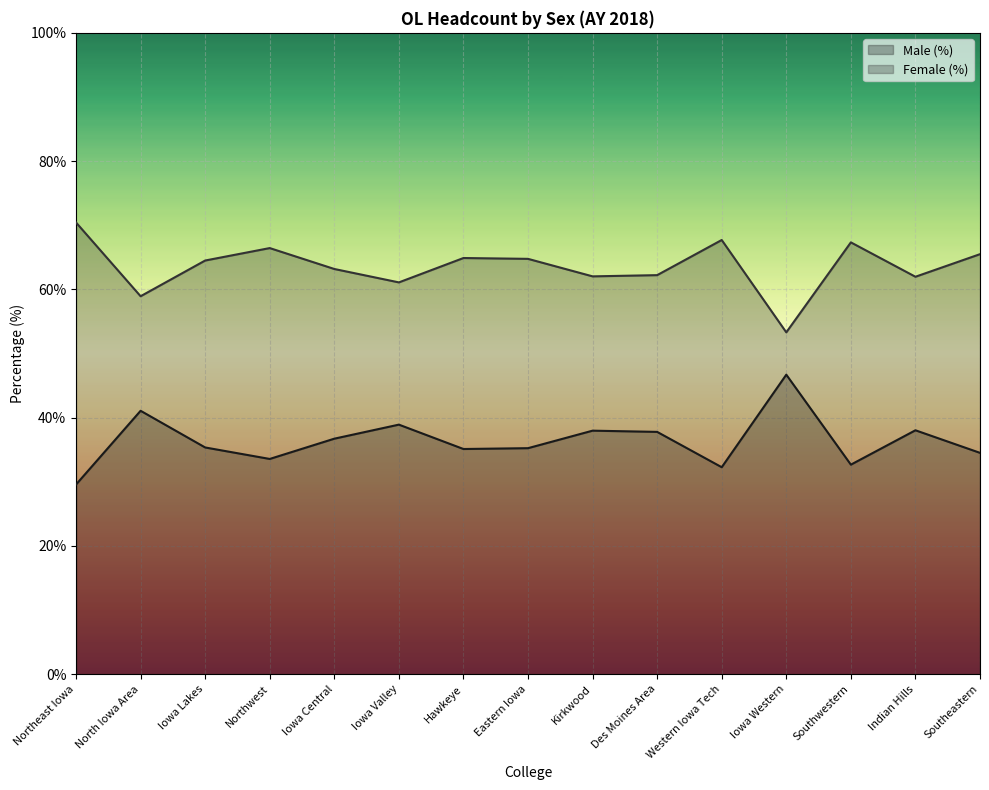

Which has a higher value, Southwestern or Kirkwood?

Kirkwood